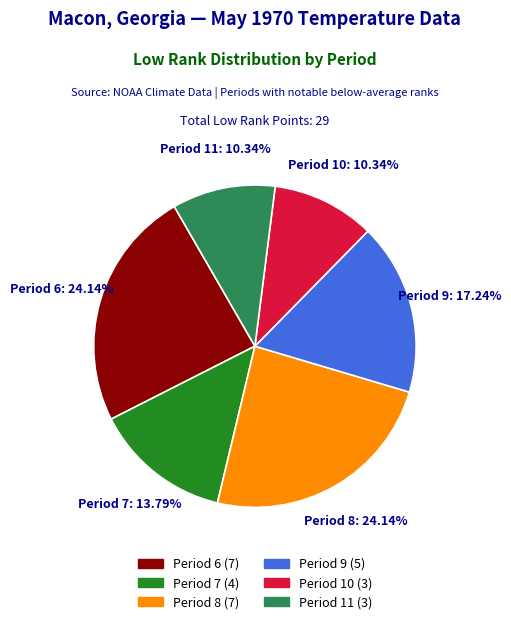

Is there any slice that represents more than half of the pie?

No